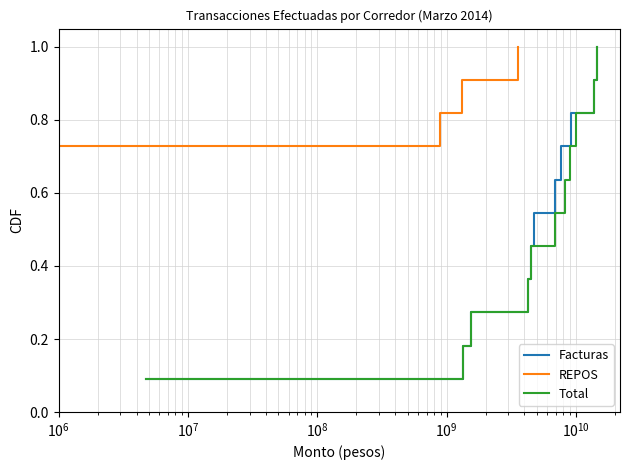

Is the value of REPOS at 10 greater than the value of Facturas at $\mathdefault{10^{5}}$?

Yes